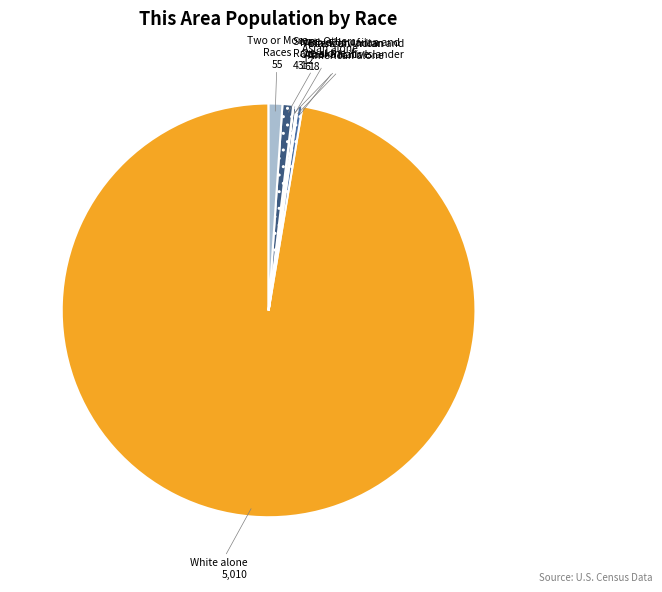

Rank the categories by value from lowest to highest.

Native Hawaiian and
Other Pacific Islander, American Indian and
Alaska Native, Asian alone, Black or African
American alone, Some Other
Race alone, Two or More
Races, White alone